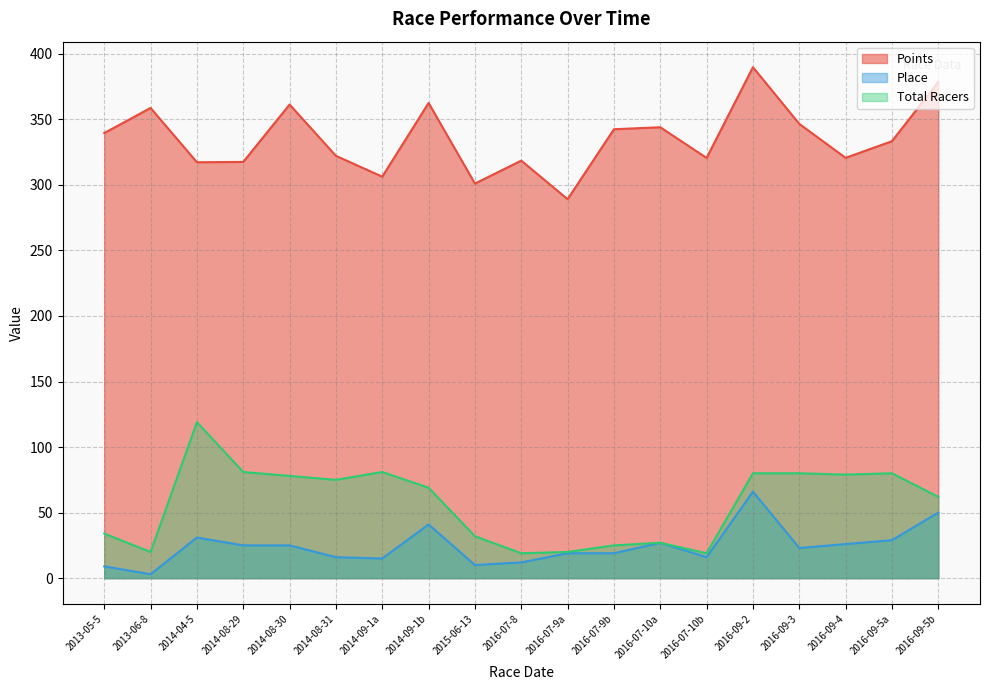

Which category has the lowest value in the Place series?

2013-06-8